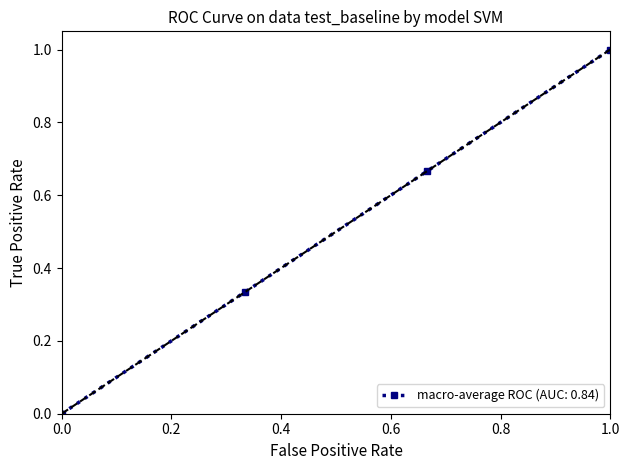

What is the sum of all values?

2.0